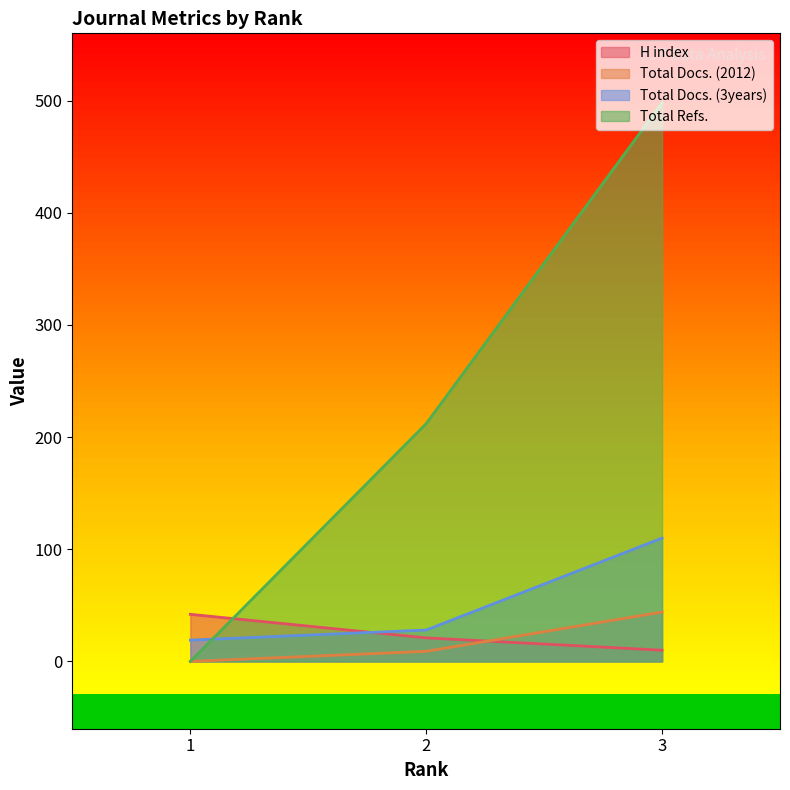

Which label corresponds to the largest value in the chart?

3